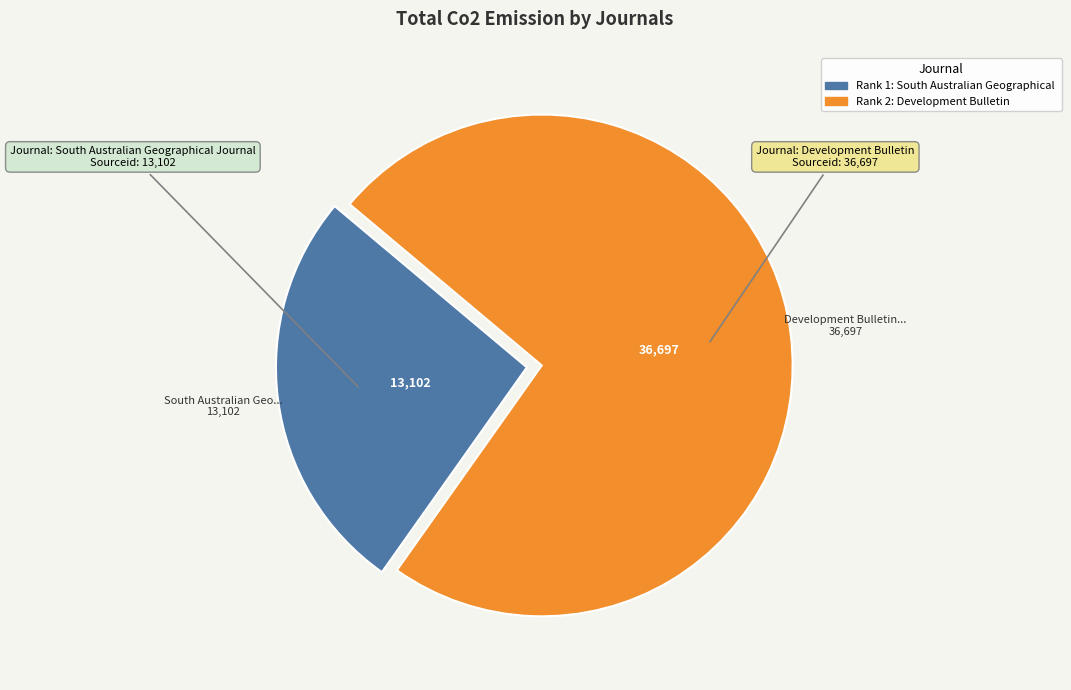

Is there a majority slice in this chart?

Yes